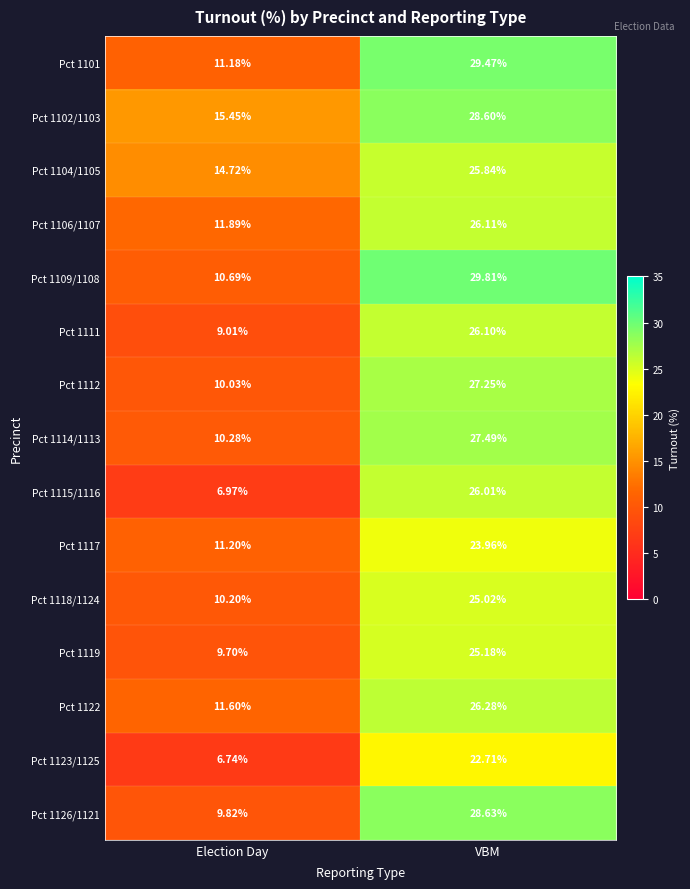

How many categories are shown in the chart?

2